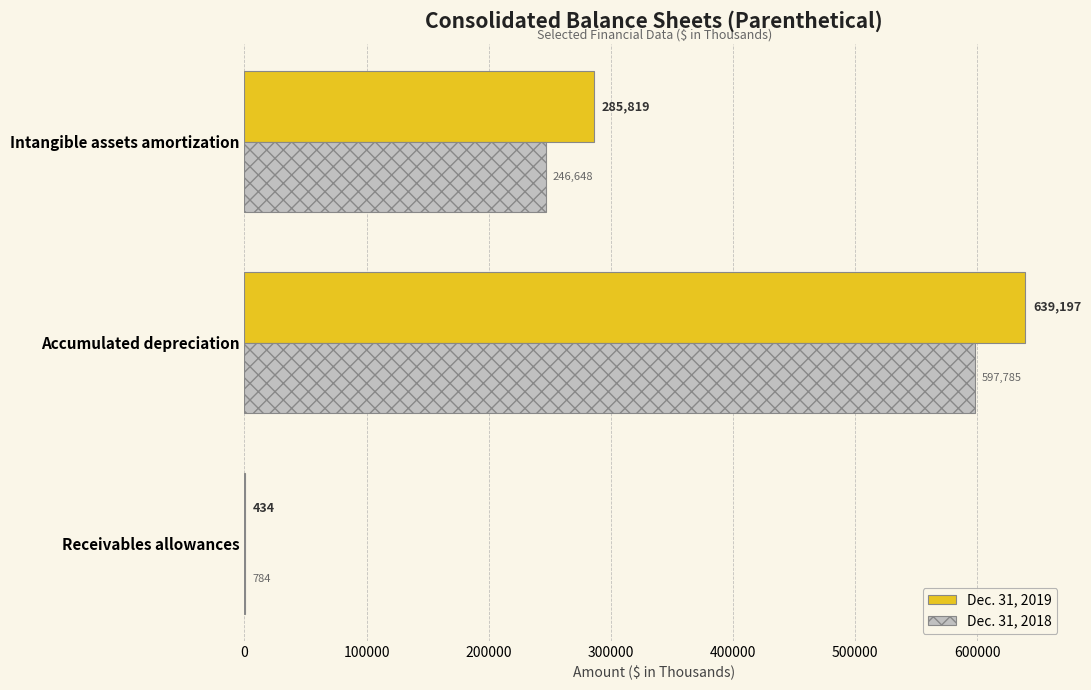

What is the greatest value displayed?

639197